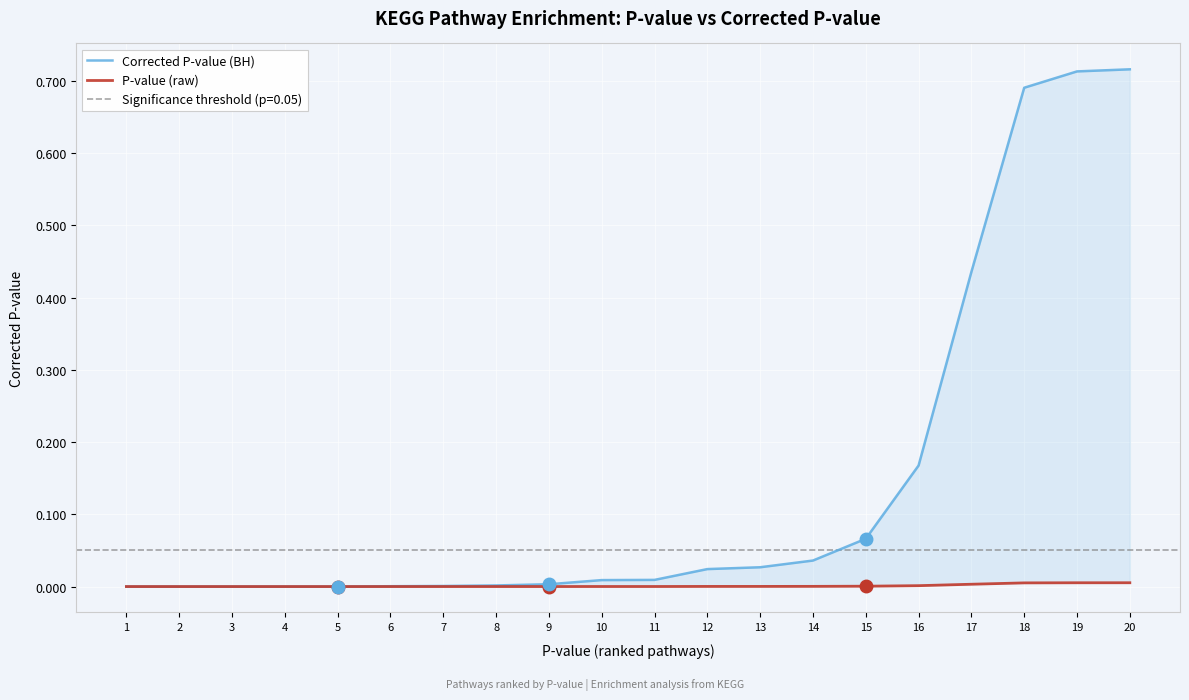

True or false: P-value (raw) and Corrected P-value (BH) cross at least once.

False